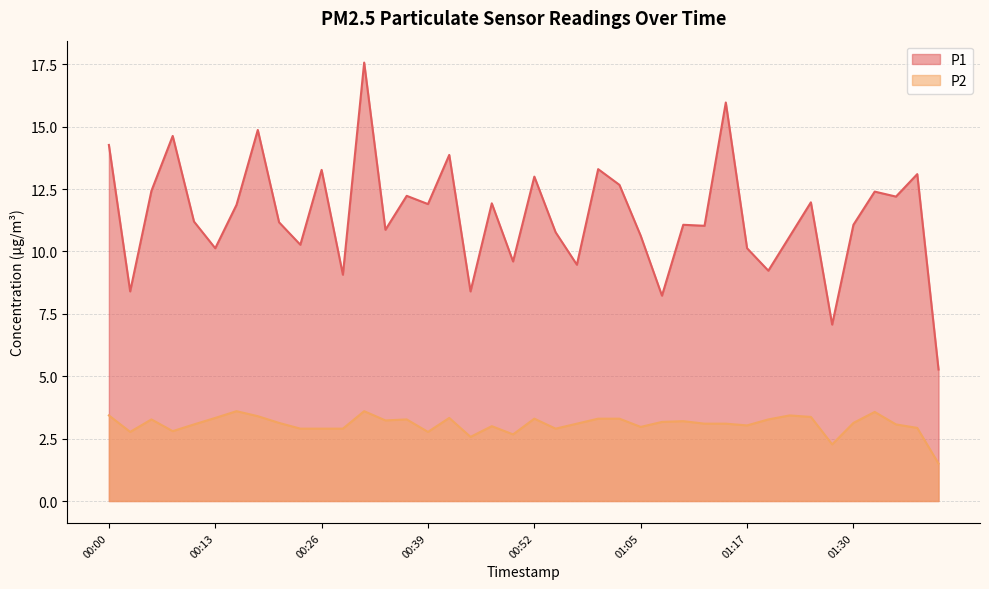

True or false: P2 and P1 cross at least once.

False